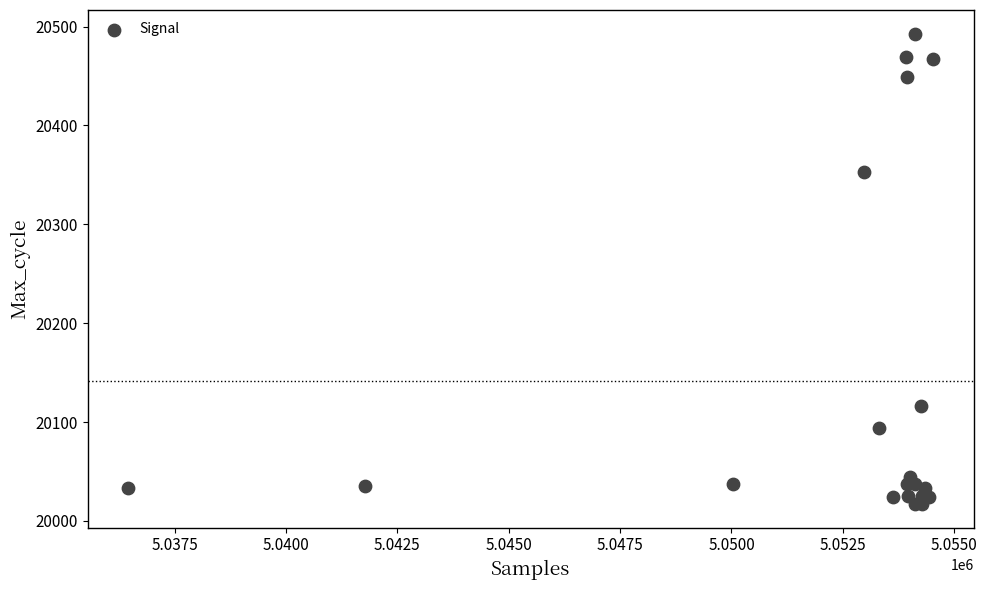

What Y value in the scatter plot is closest to 20255?

20353